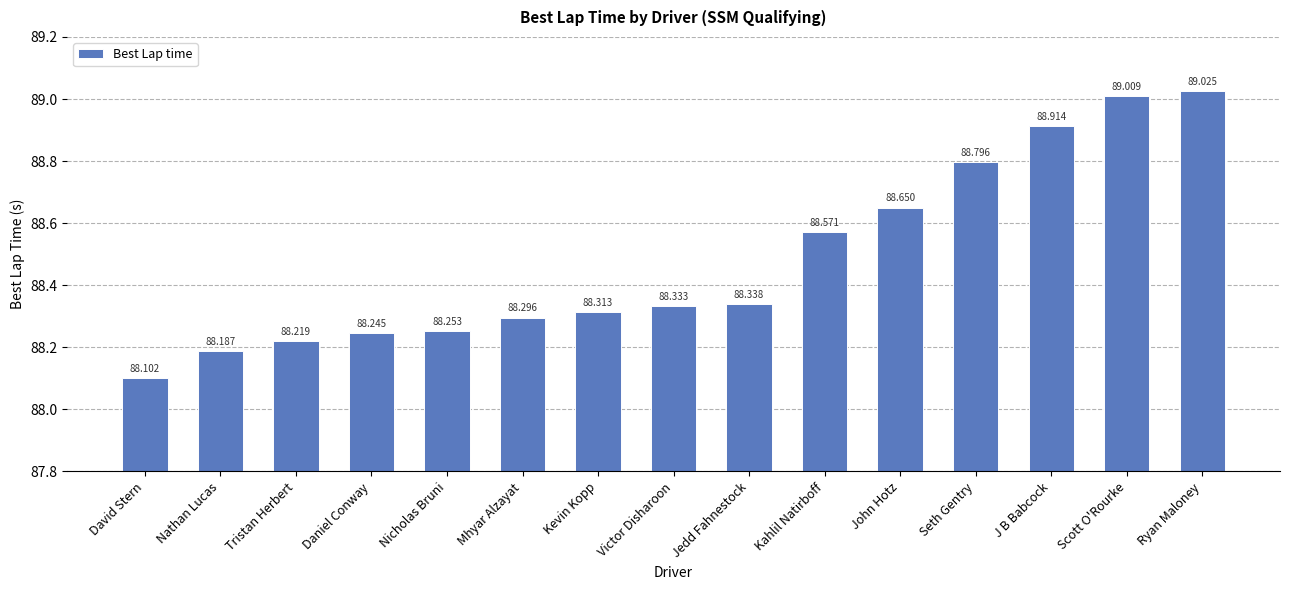

What is the difference between the maximum and minimum values?

0.9